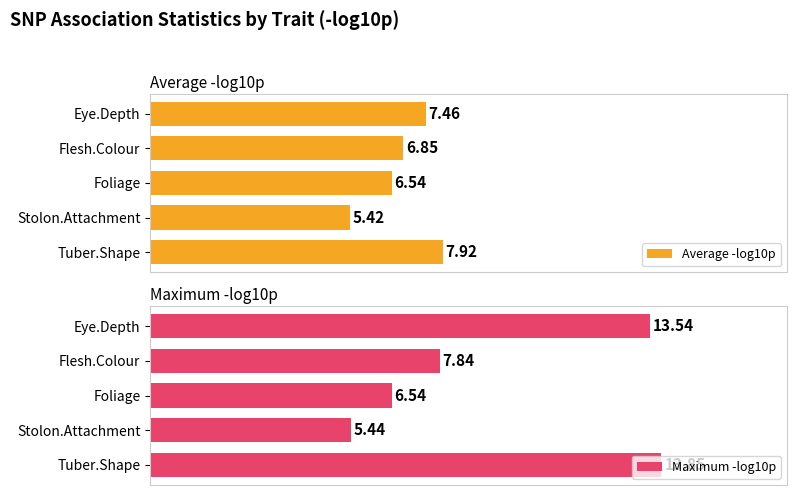

How many data points does each series have?

5